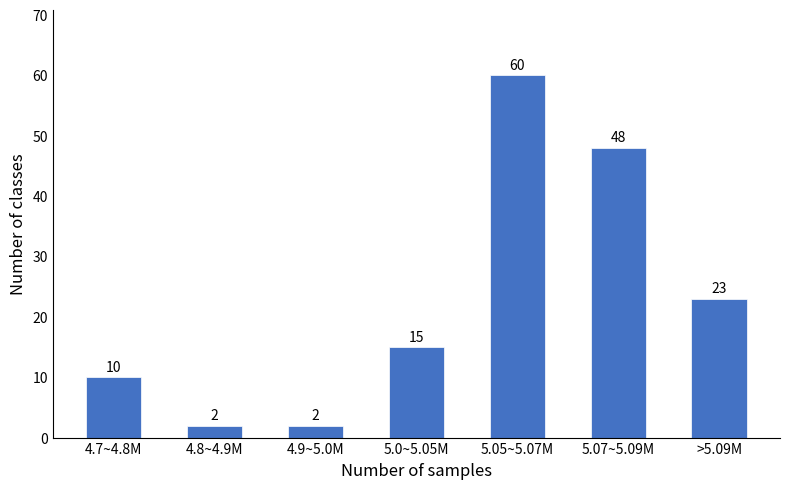

Reading right to left, what are all the values shown in this chart?

23	48	60	15	2	2	10